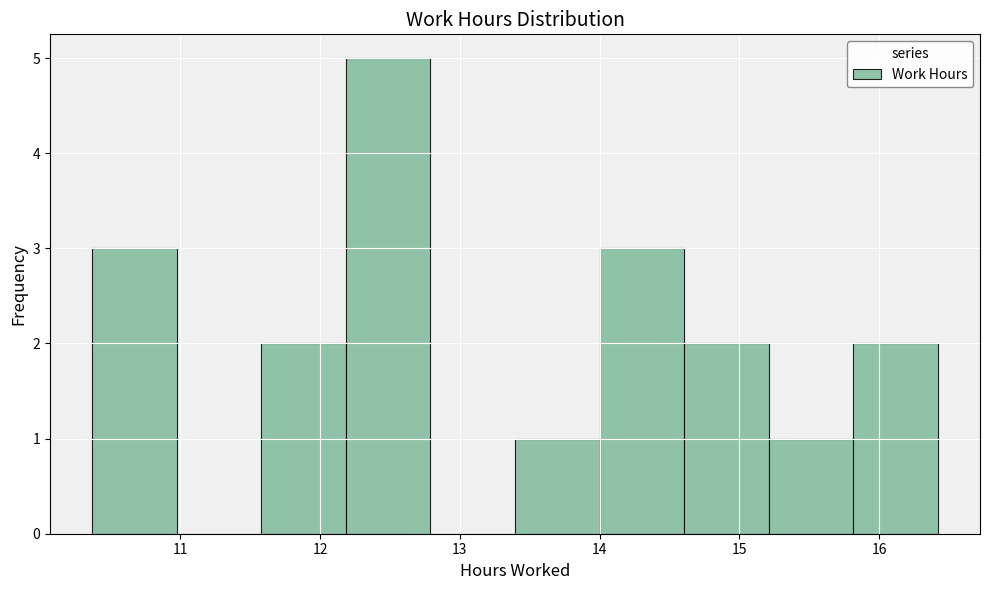

Which range on the x-axis has the tallest bar?

12.2 to 12.8